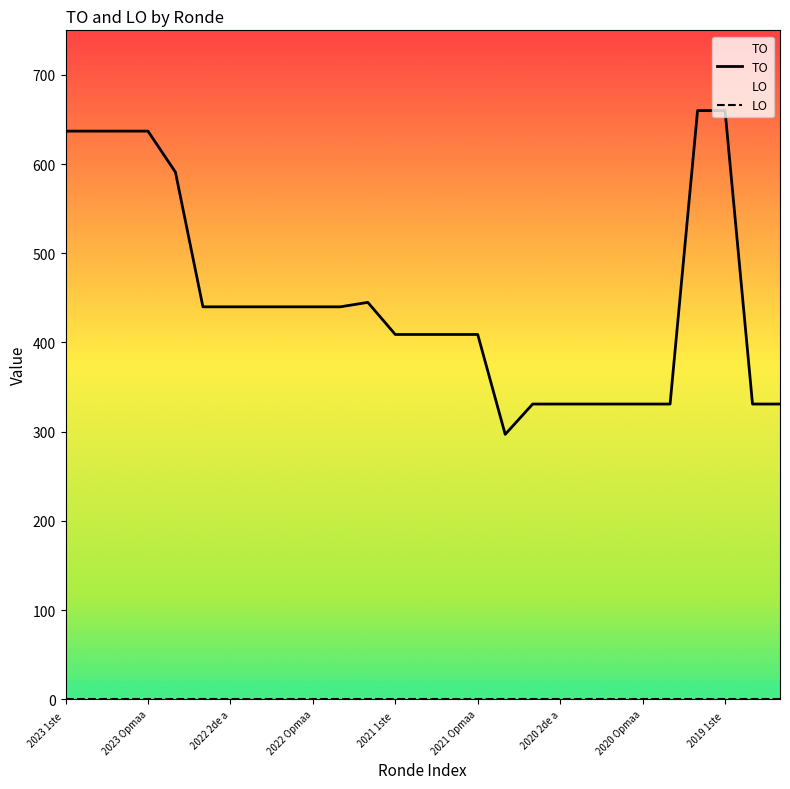

Which series has the largest range (max minus min)?

TO